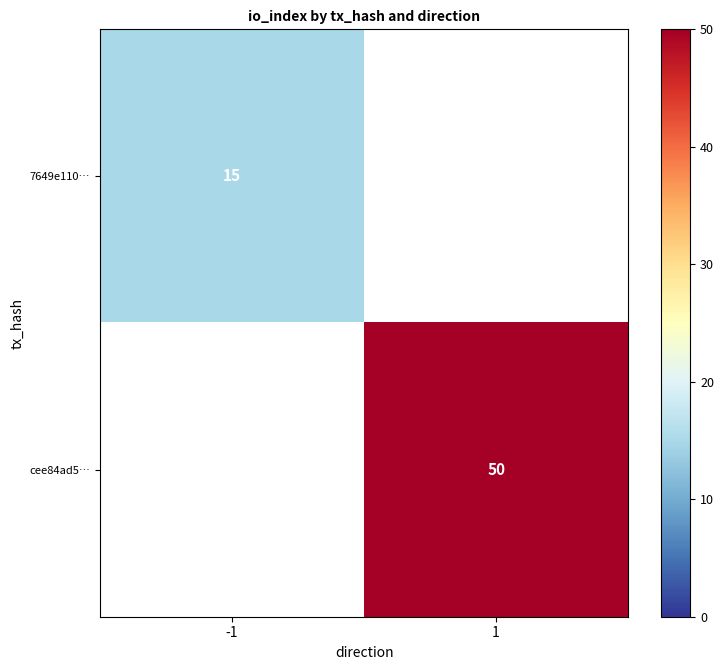

True or false: cee84ad5… has a value of 50 at 1.

True